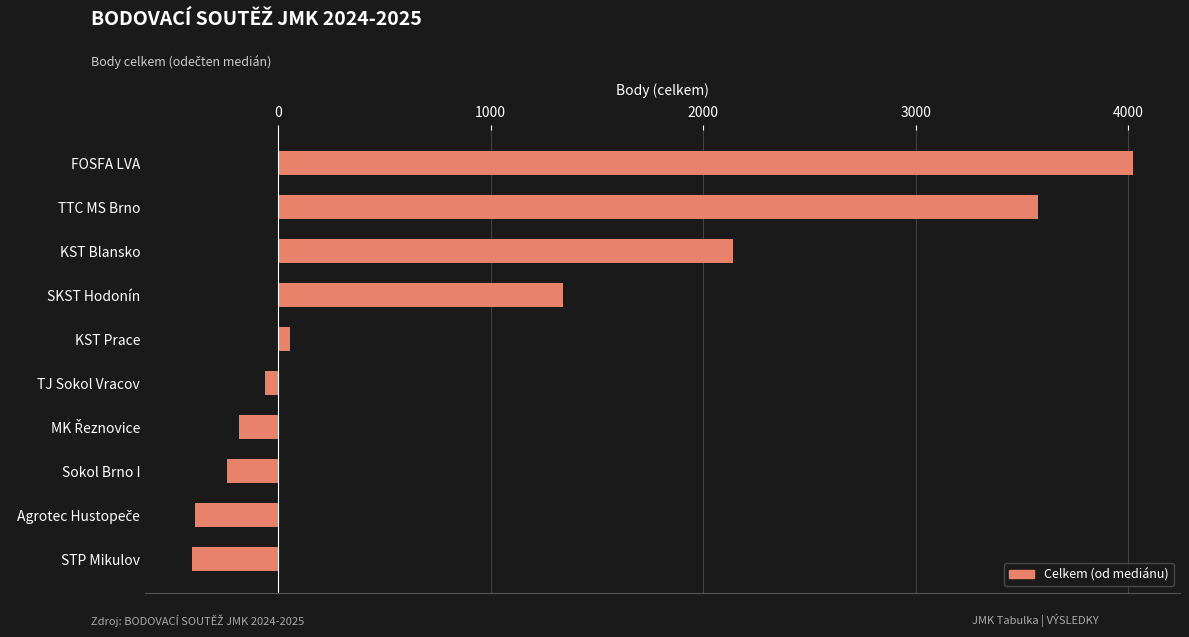

What is the sum of all values?

9861.8